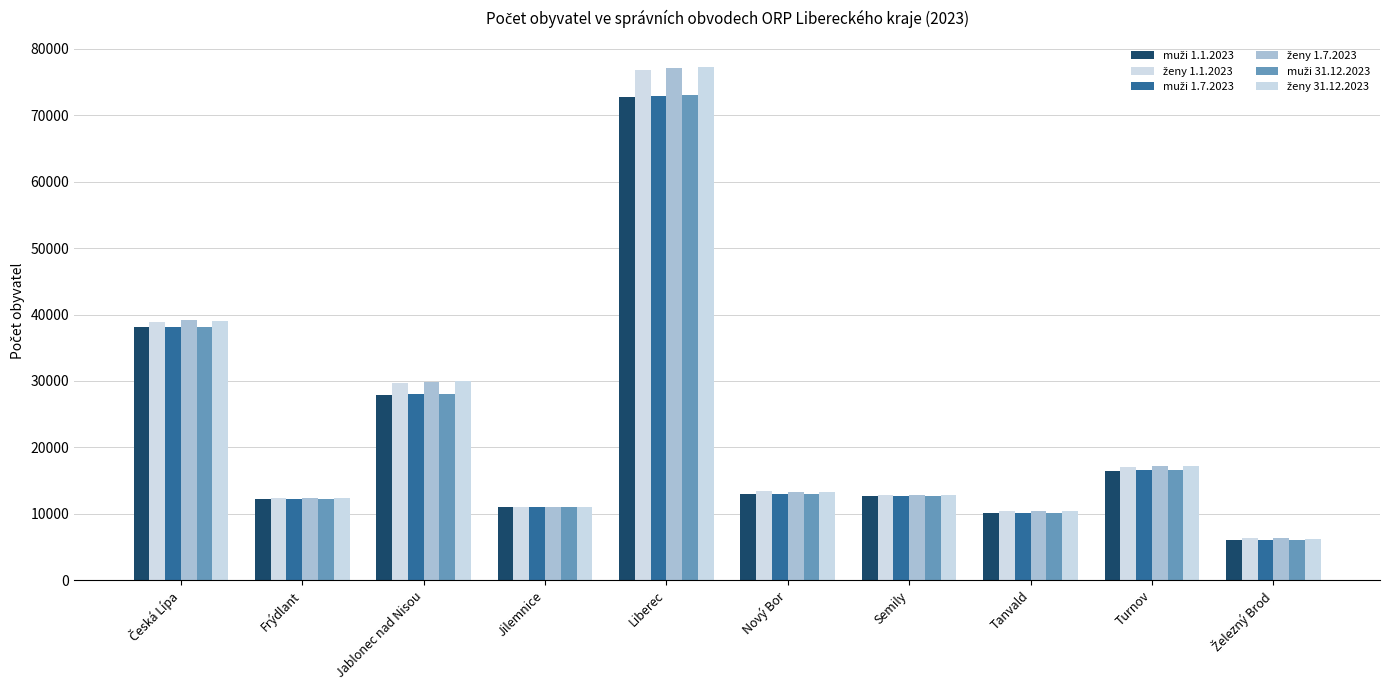

The ženy 31.12.2023 series shows 6321 at Turnov. True or false?

False